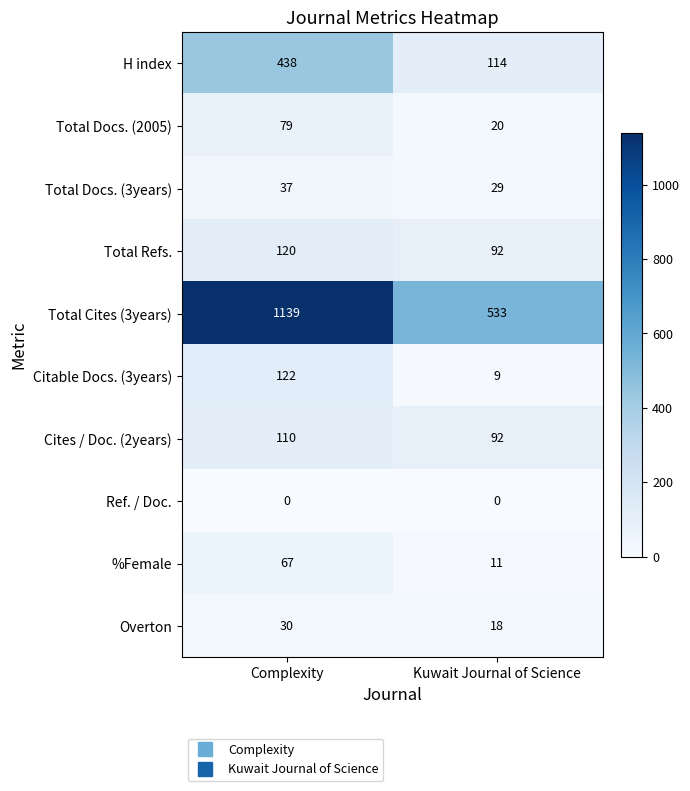

At which label does Total Docs. (3years) reach its peak?

Complexity